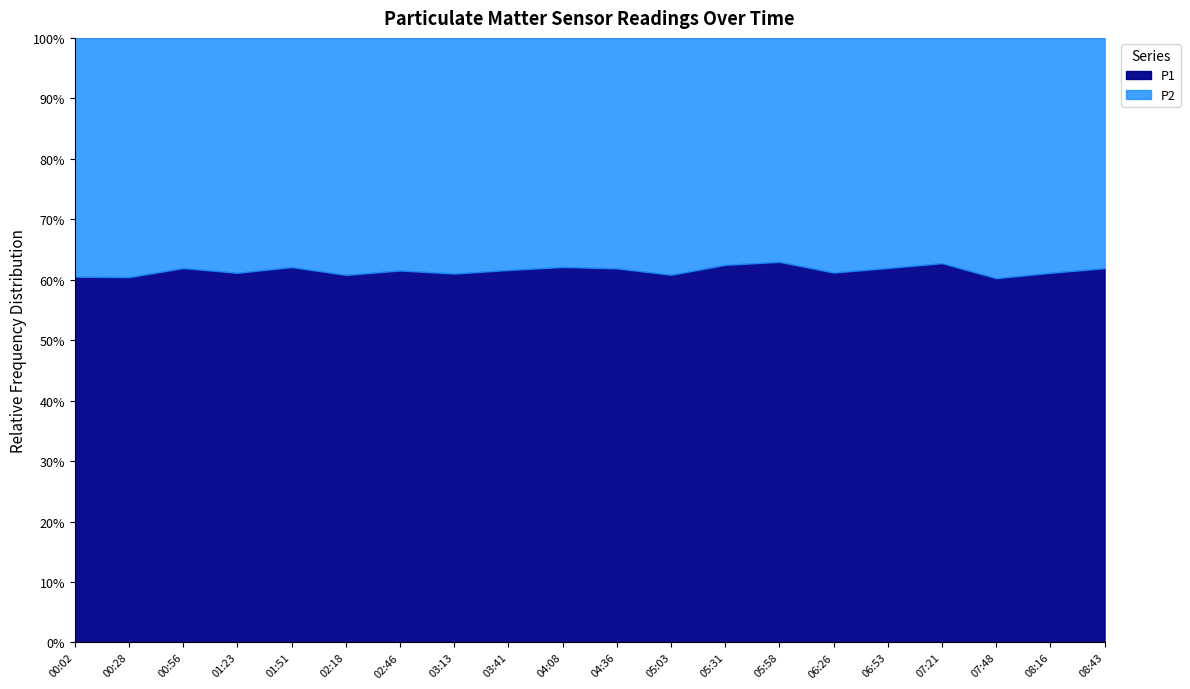

At which category is the sum across all series the highest?

06:53